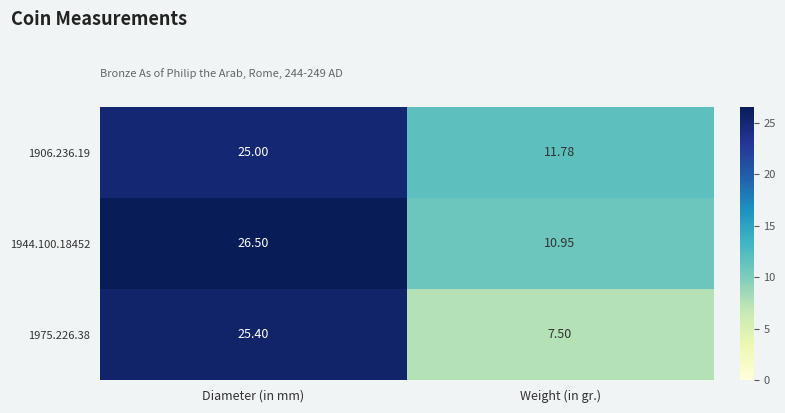

Where is 1944.100.18452 nearest to the value 18?

Weight (in gr.)